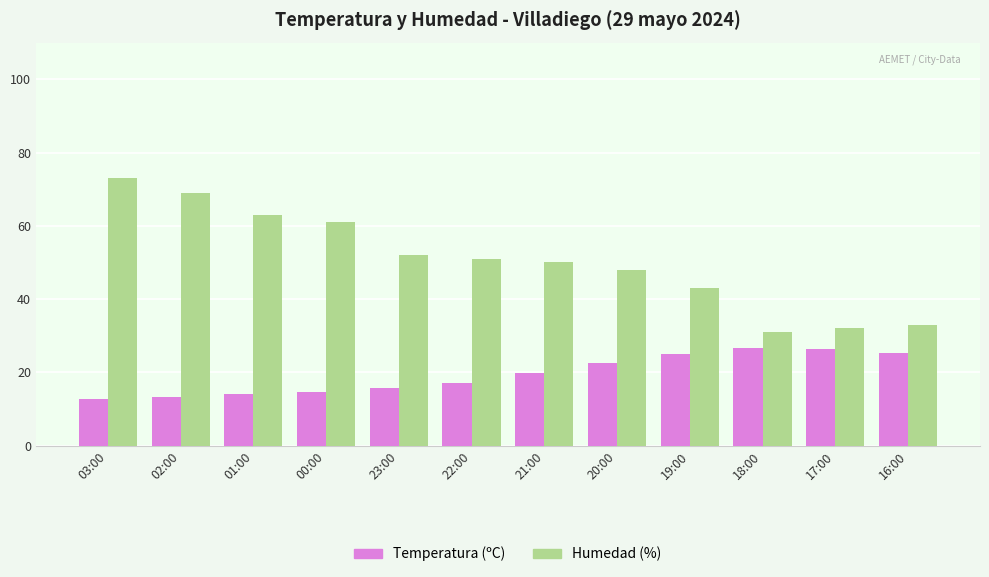

How many distinct data groups are displayed?

2